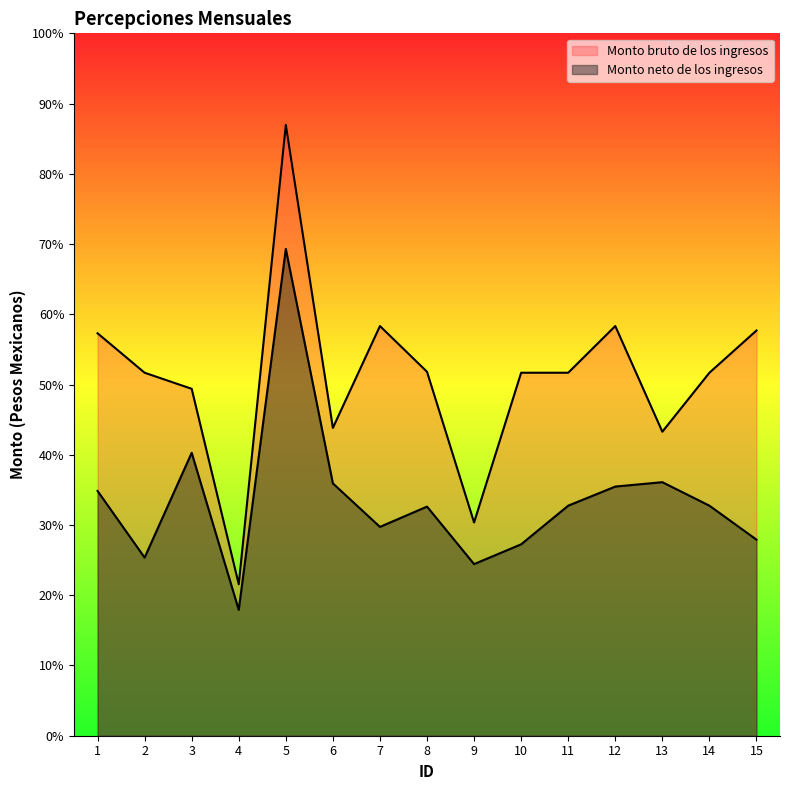

True or false: Monto neto de los ingresos and Monto bruto de los ingresos intersect in this chart.

False